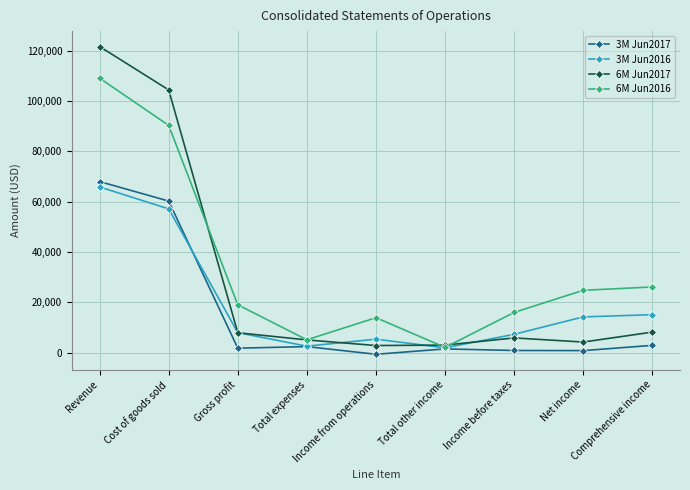

What is the sum of all 6M Jun2017 values?

263177